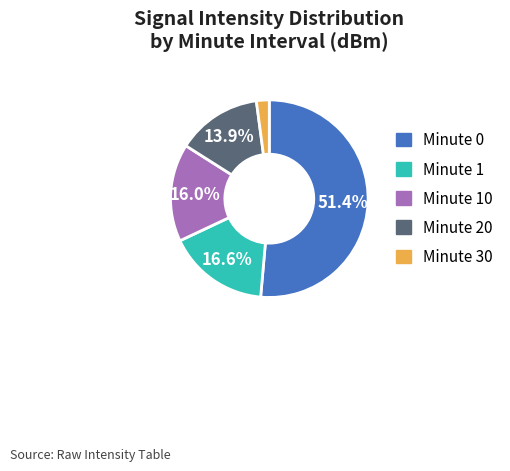

Which category has the biggest portion of the pie?

Minute 0